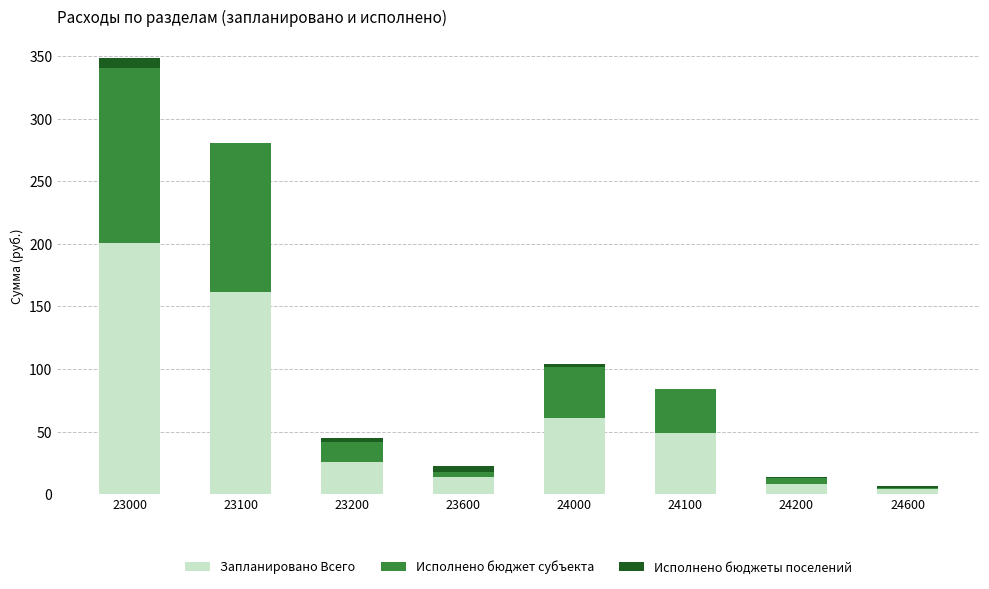

At which category is the sum across all series the highest?

23000